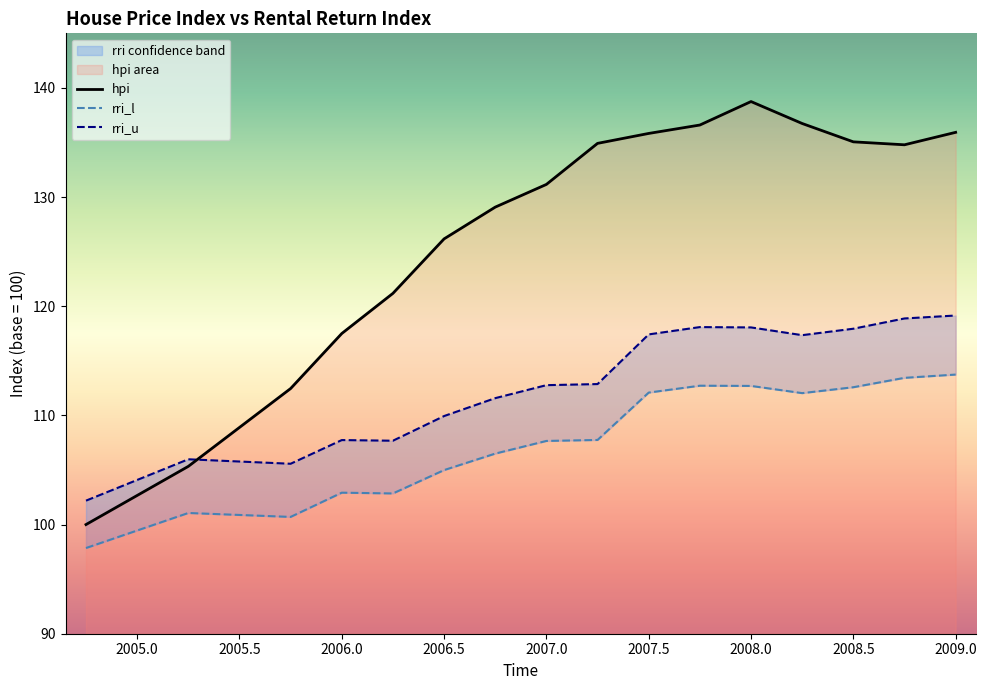

What is the minimum value shown in the chart?

97.8